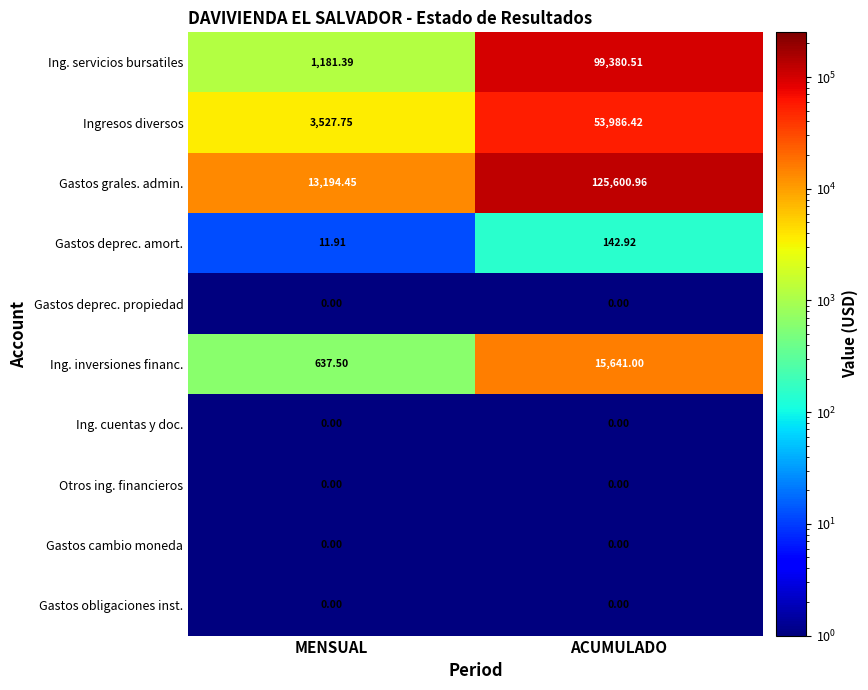

Which series has the widest spread of values?

Gastos grales. admin.